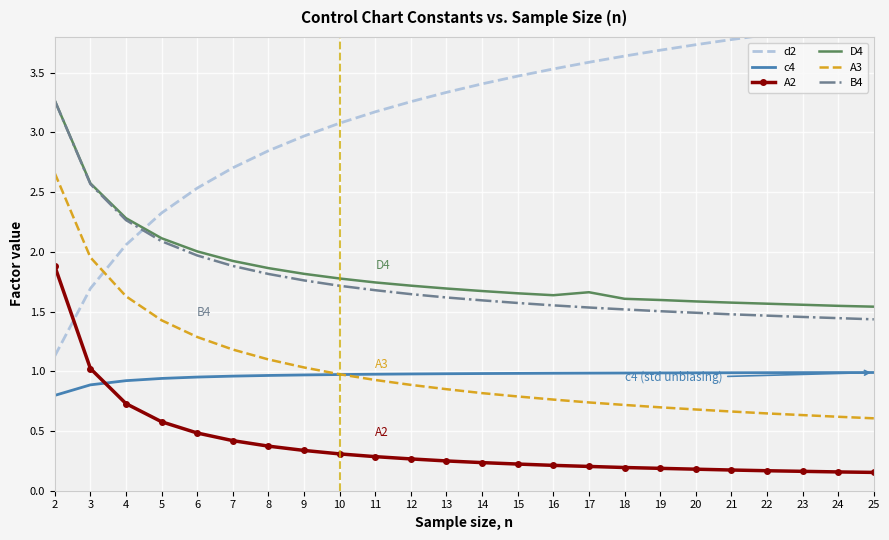

What is the difference between the highest and lowest values at 10?

2.8